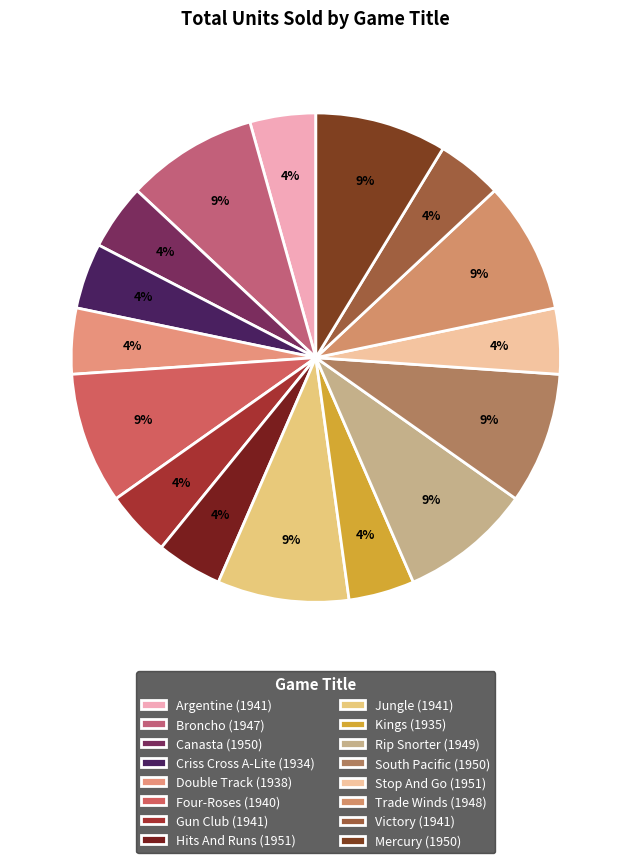

How many slices are in this pie chart?

16